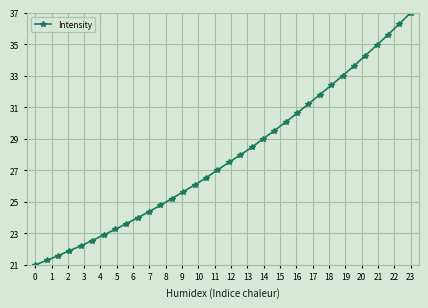

What is the sum of all values?

947.0